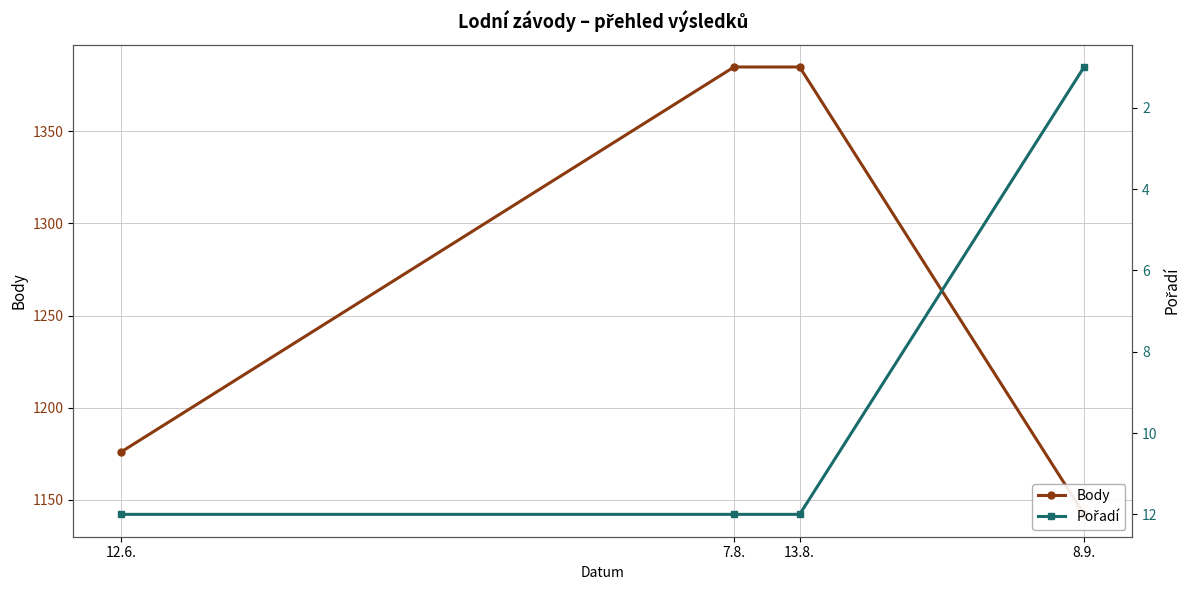

What is the total value across all series at 12.6.?

1188